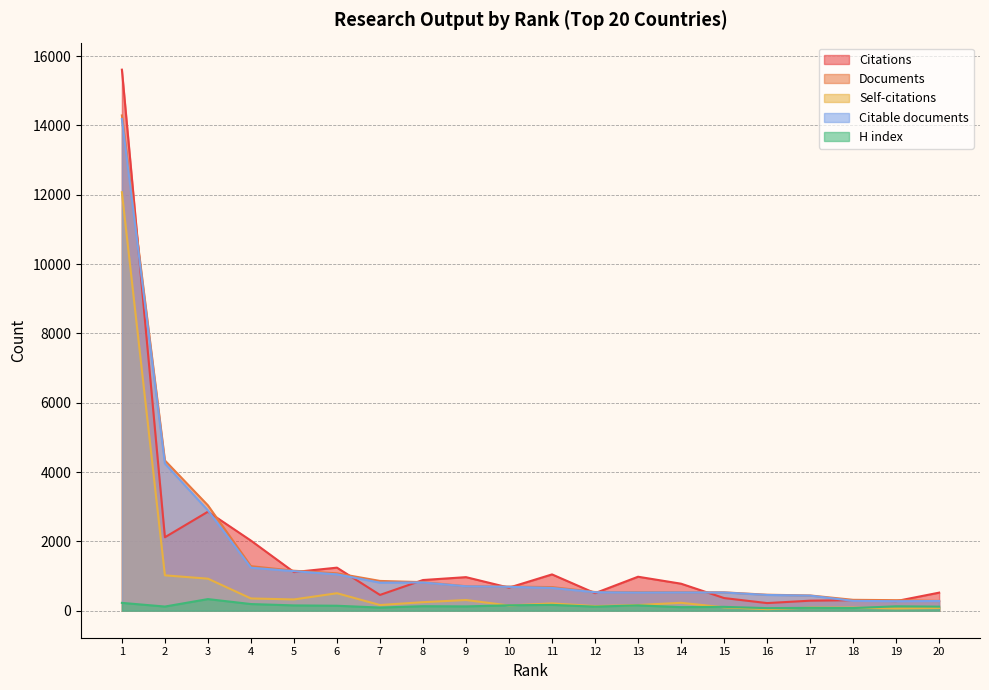

What is the difference between the highest and lowest values at 1?

15381